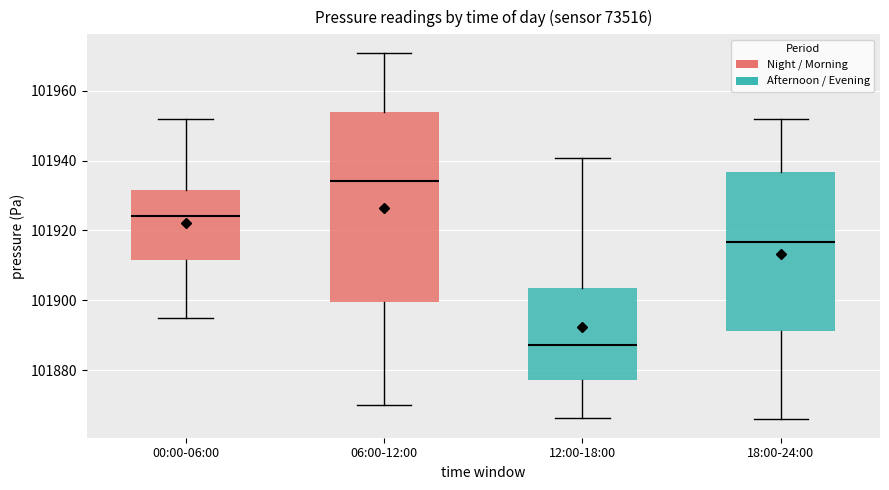

Comparing the boxes themselves (not the whiskers), which one is the tallest?

06:00-12:00